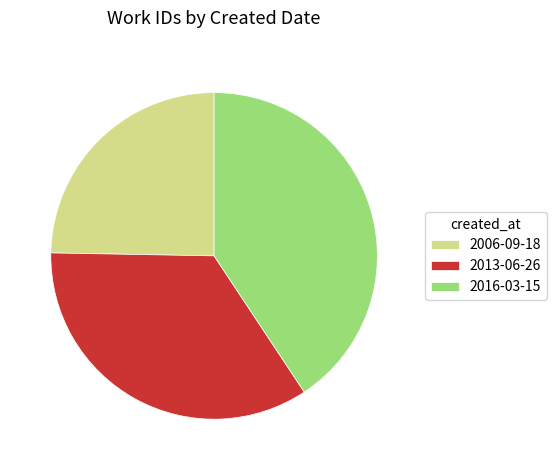

What is the ratio of the value at 2016-03-15 to the value at 2013-06-26?

1.2